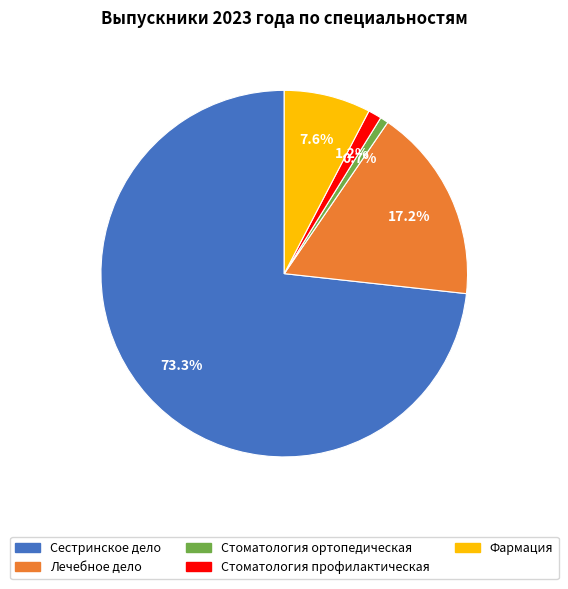

What percentage is the Стоматология профилактическая slice, to the nearest percent?

1%